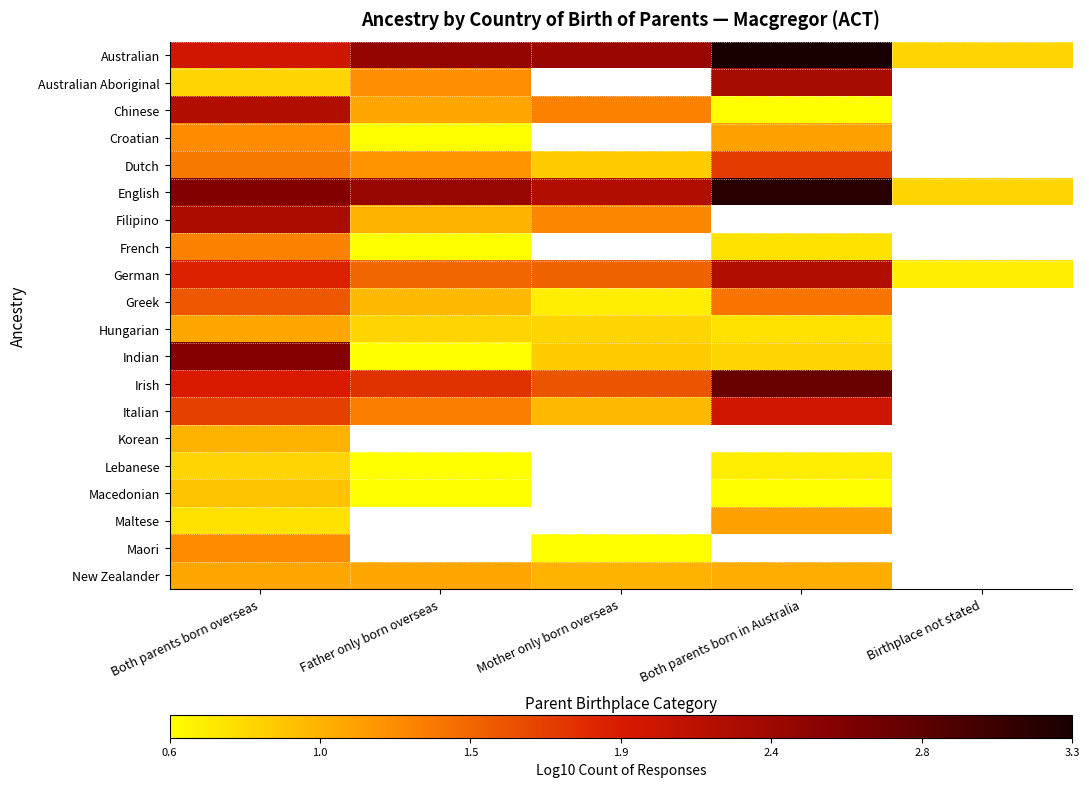

What is the minimum value for Maltese?

0.8